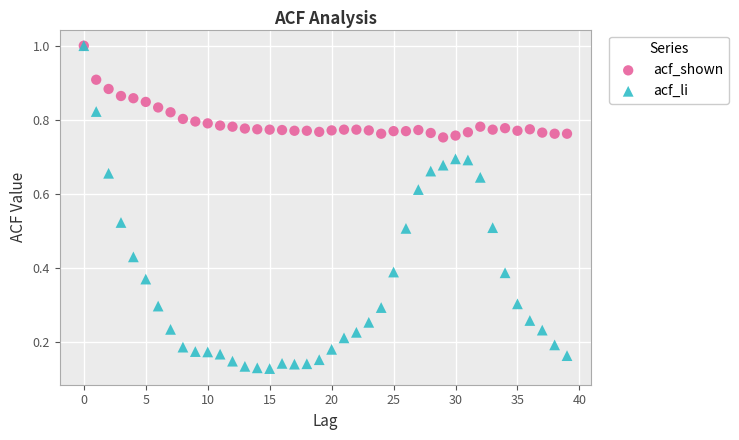

What are all the series names shown in the legend?

acf_shown, acf_li